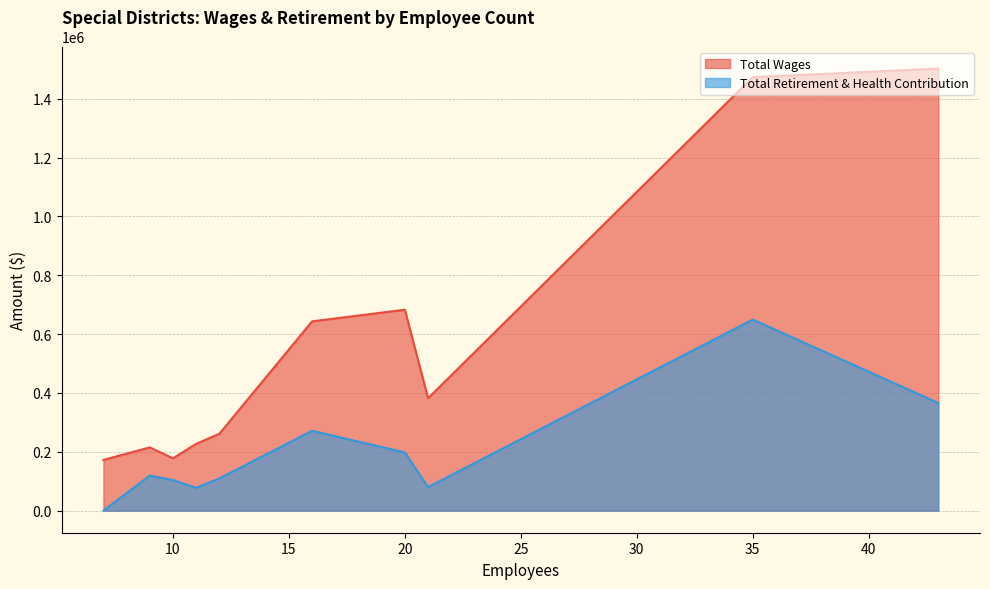

True or false: Total Wages and Total Retirement & Health Contribution intersect in this chart.

False